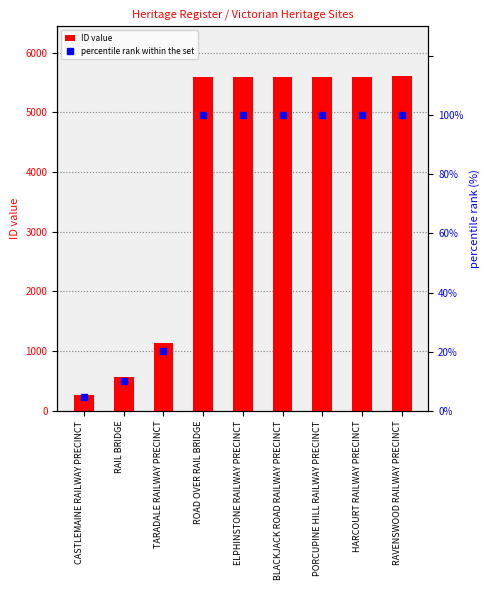

Which series changed the most between ROAD OVER RAIL BRIDGE and PORCUPINE HILL RAILWAY PRECINCT?

ID value